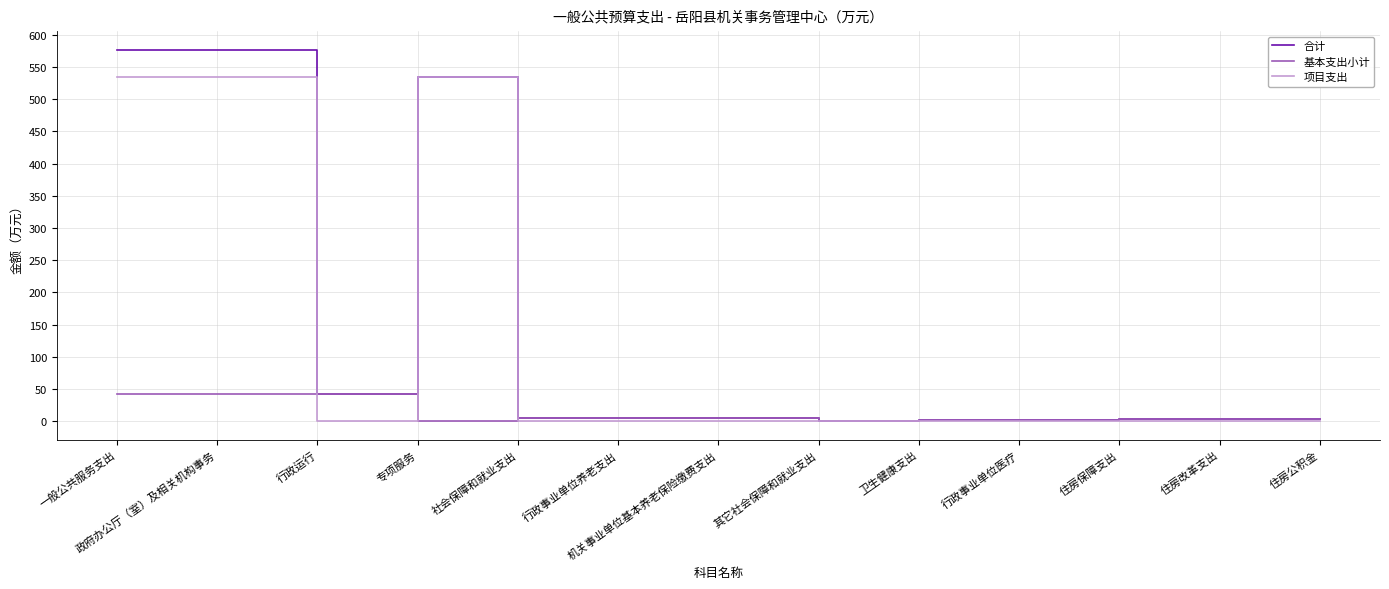

Is the value of 基本支出小计 at 其它社会保障和就业支出 greater than the value of 项目支出 at 一般公共服务支出?

No